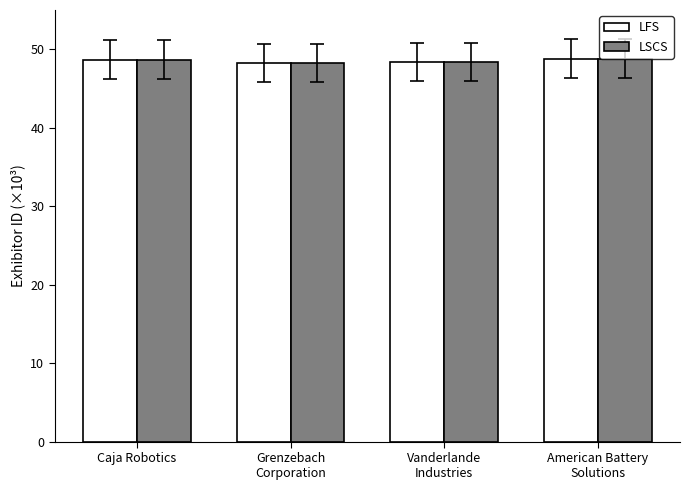

Count the LSCS values in the range 48 to 49.

4